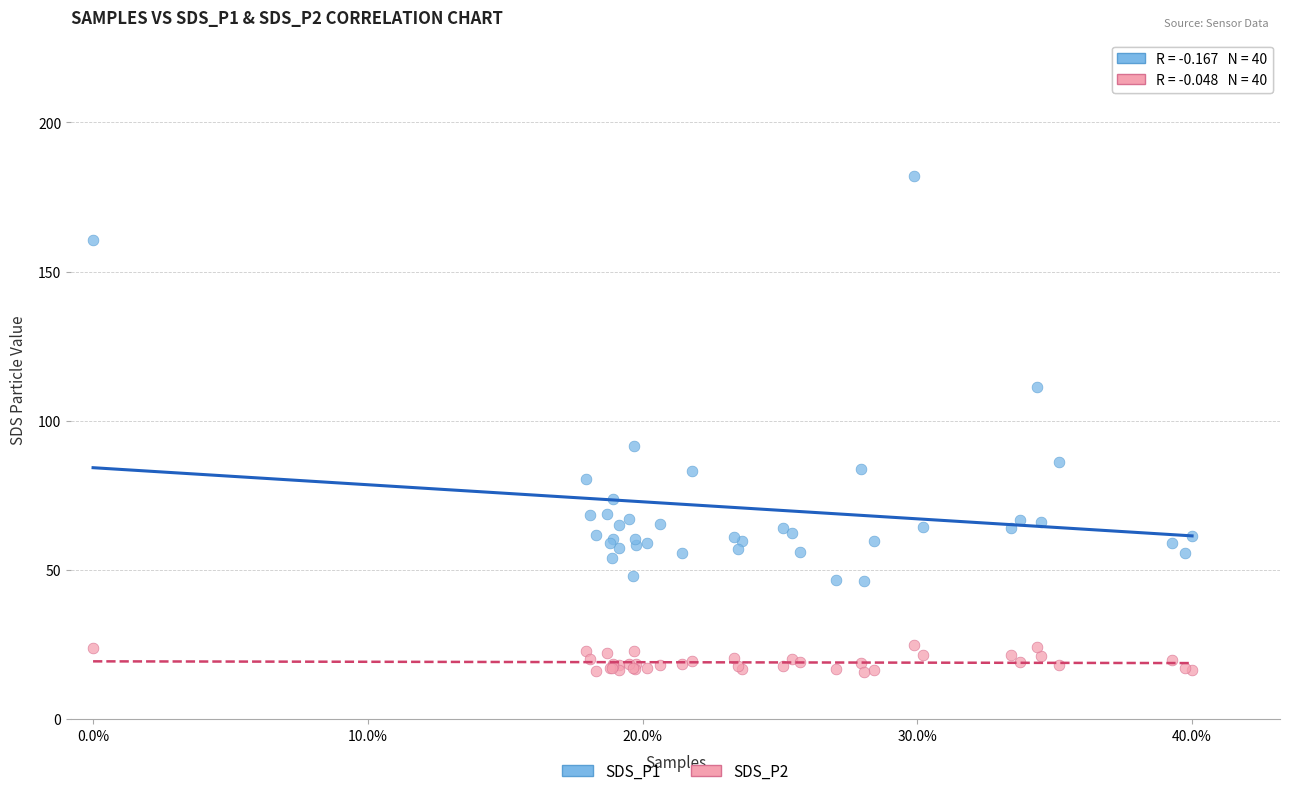

Across all series, what Y value is closest to 98?

91.5